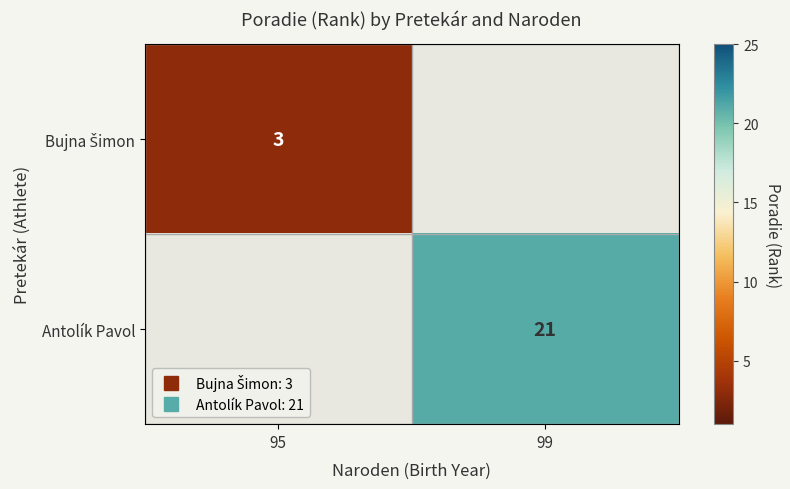

What is the approximate value of Bujna Šimon at 95?

3.0